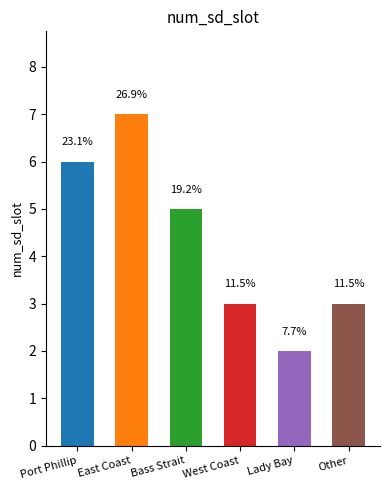

Are the bars horizontal?

No